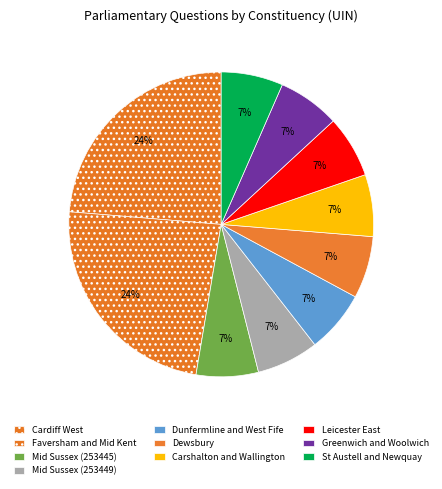

True or false: Dunfermline and West Fife accounts for 7% of the total.

True